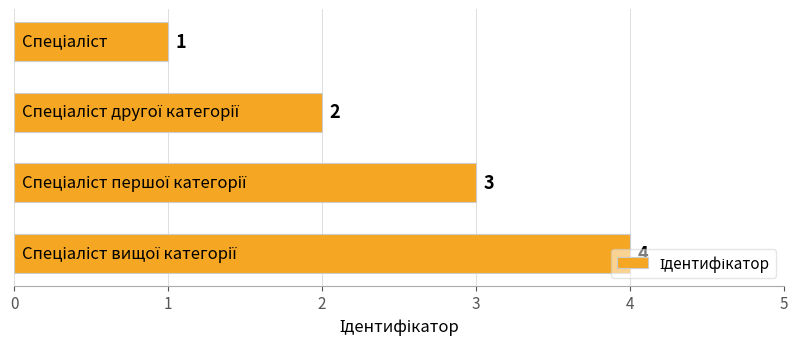

What is the value of the 2nd bar from the top?

2